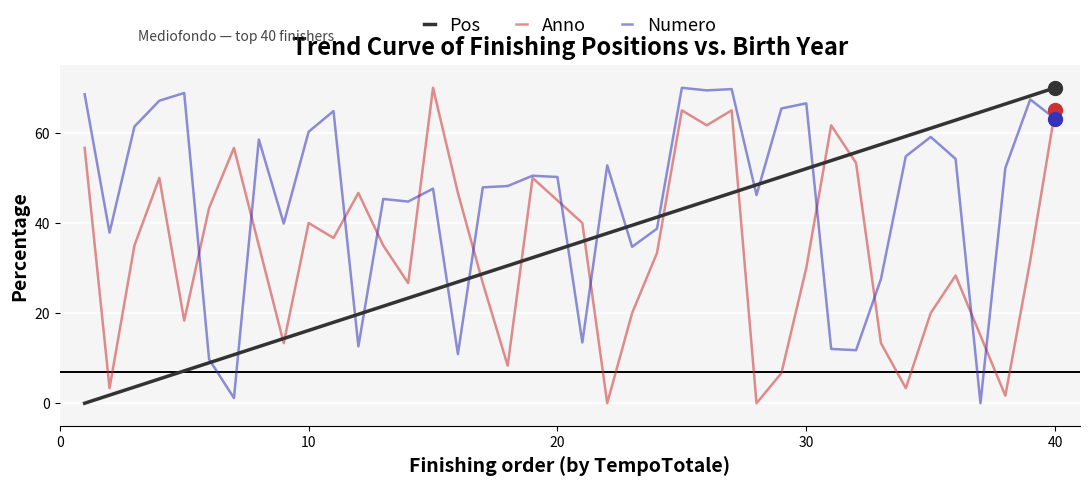

Which series has the largest total across all categories?

Numero